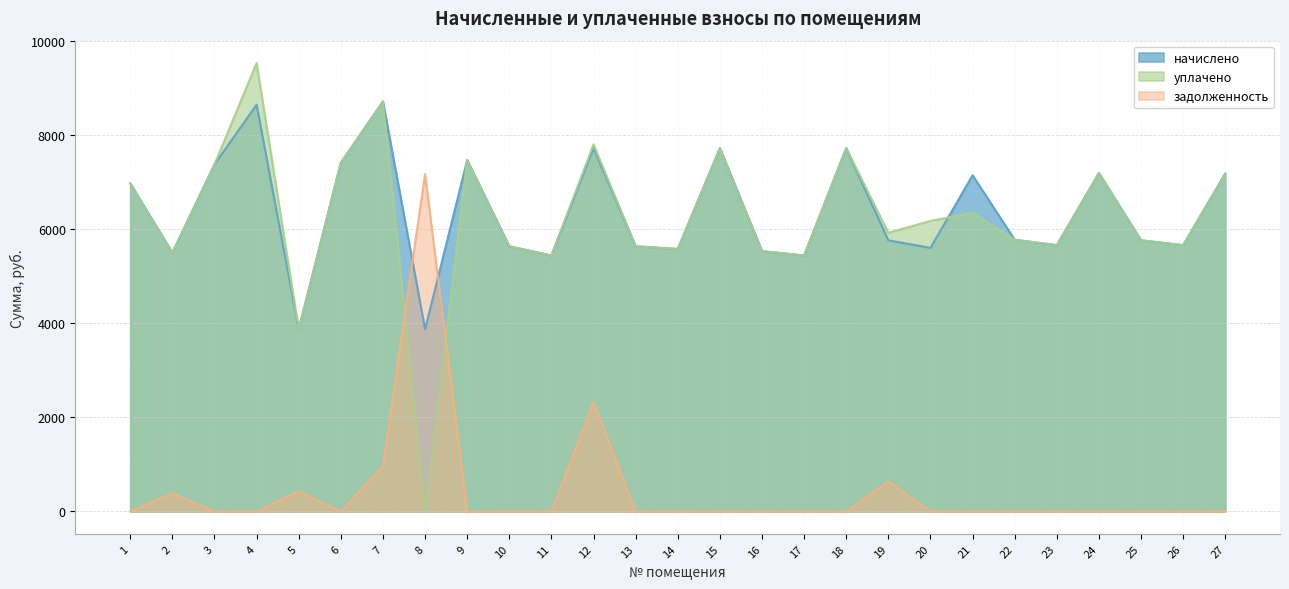

Rank the series at 19 from highest to lowest value.

уплачено, начислено, задолженность